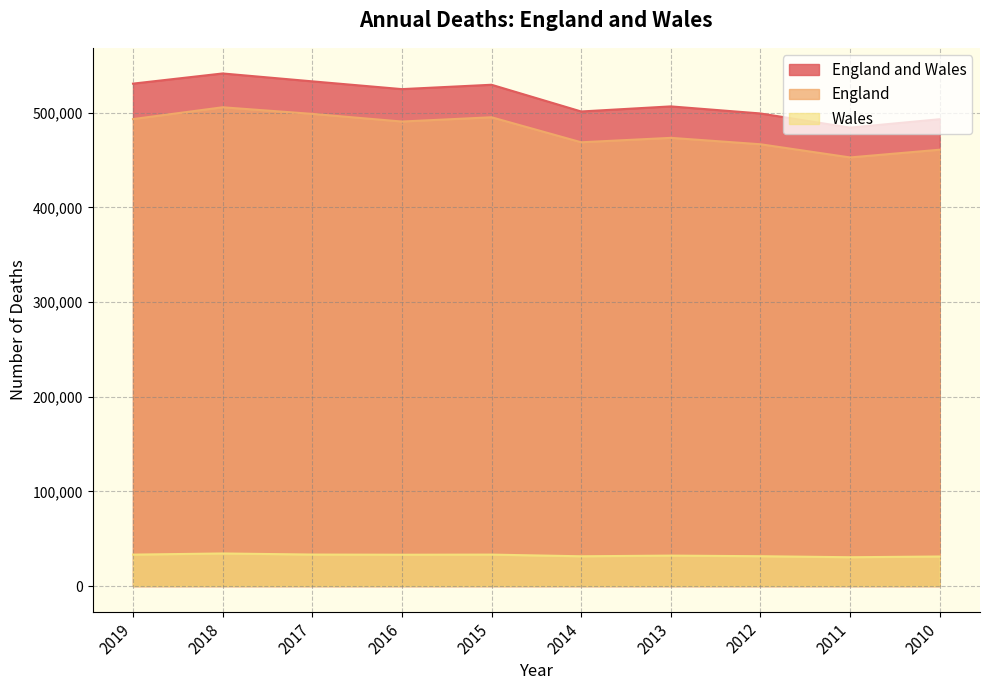

What is the difference between the second highest and second lowest values in the Wales series?

2051